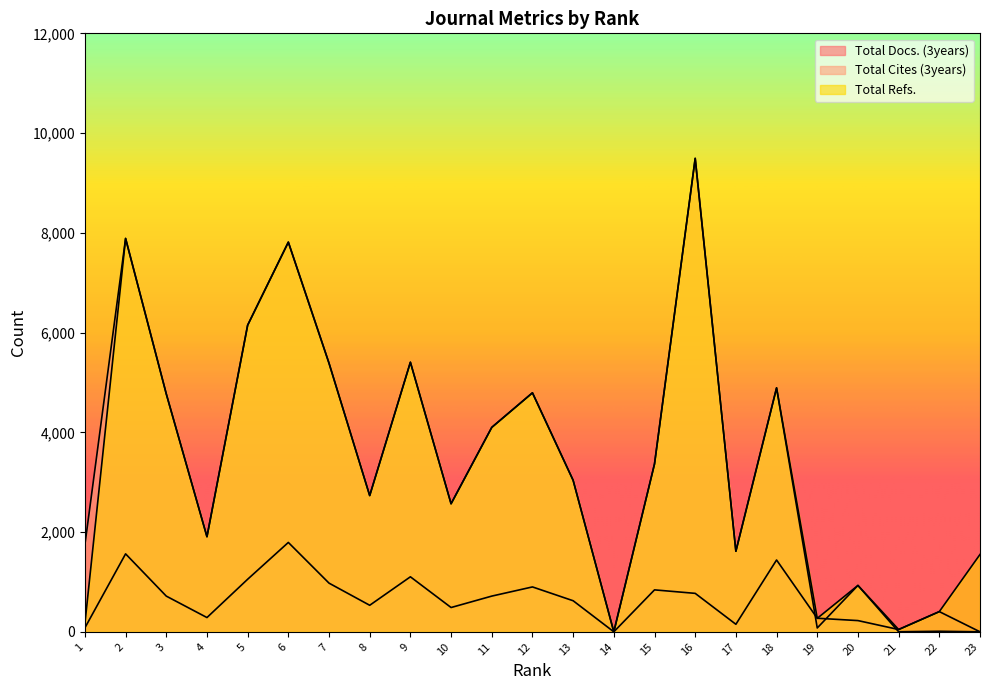

At how many categories does at least one series exceed 7636?

3